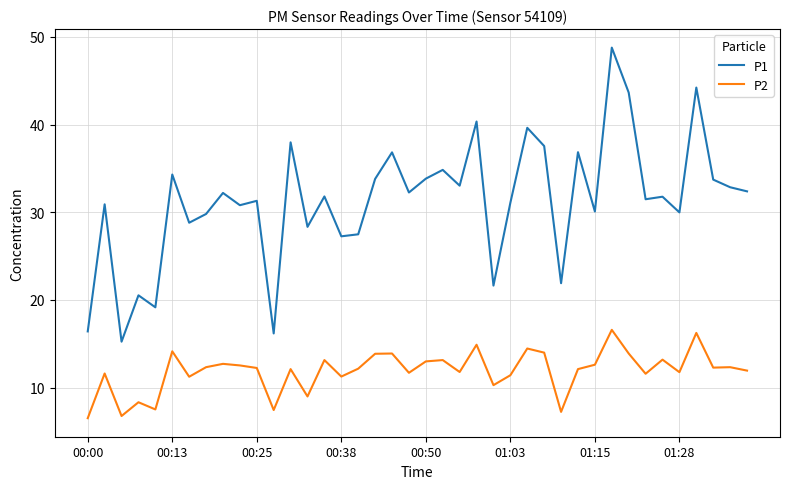

Which series has the largest range (max minus min)?

P1